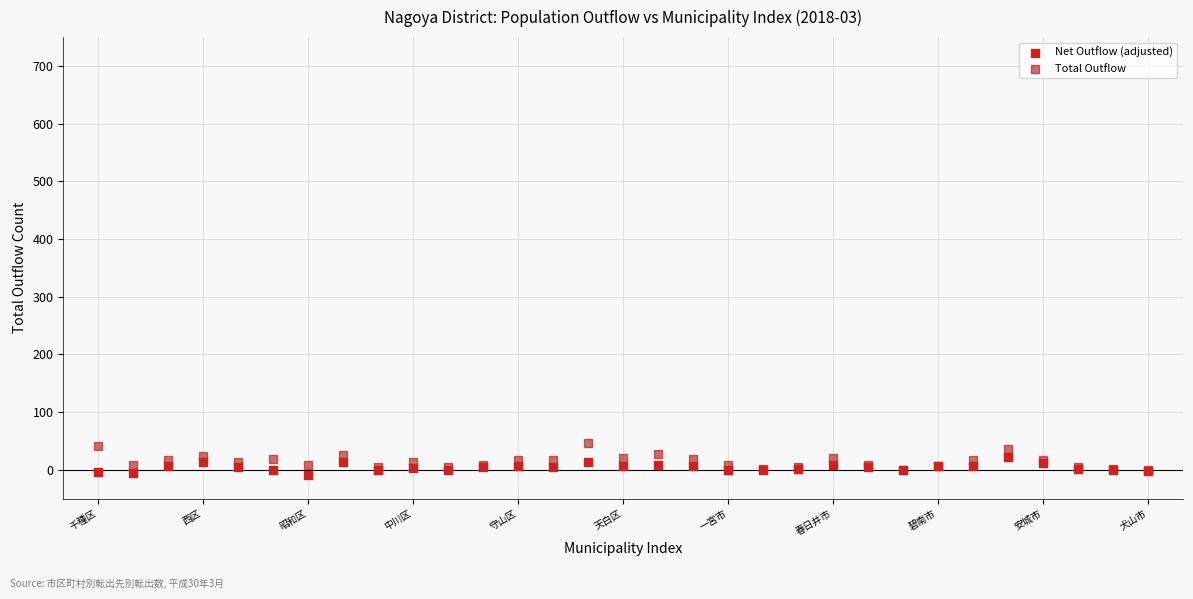

What are all the series names shown in the legend?

Net Outflow (adjusted), Total Outflow